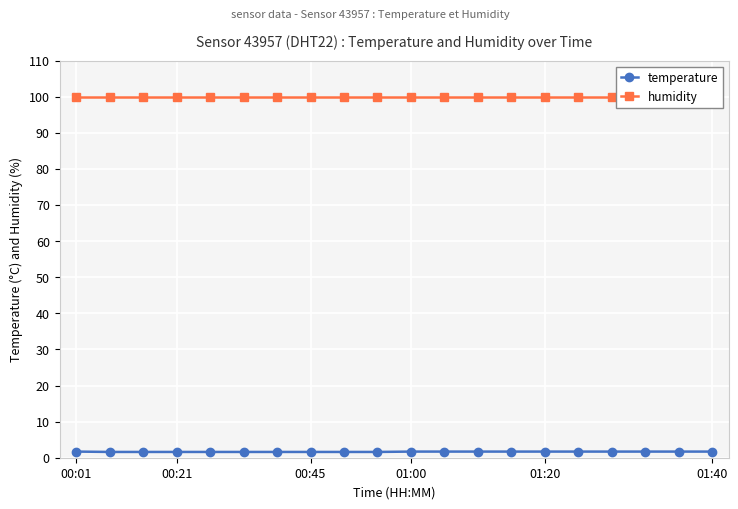

How many categories are shown in the chart?

20